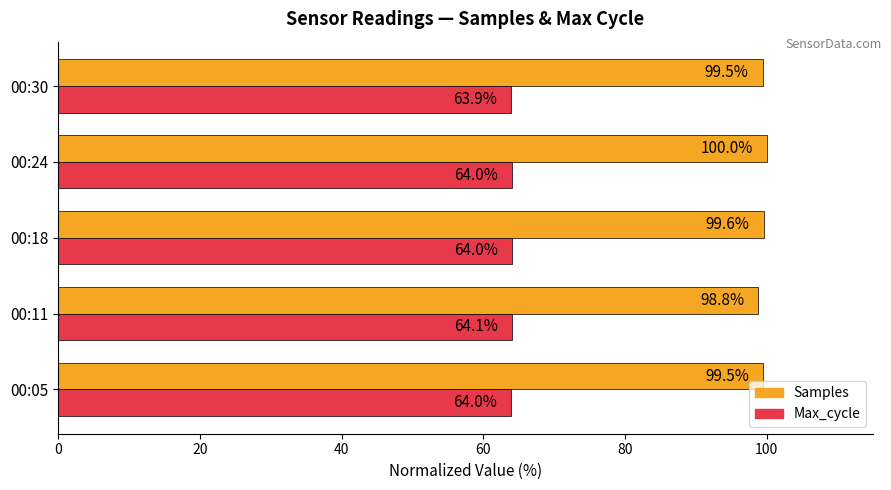

Rank the series by their average value, from highest to lowest.

Samples, Max_cycle